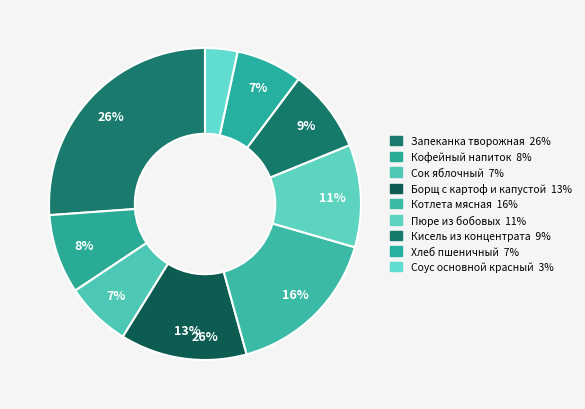

Which has a higher value, Запеканка творожная or Кисель из концентрата?

Запеканка творожная